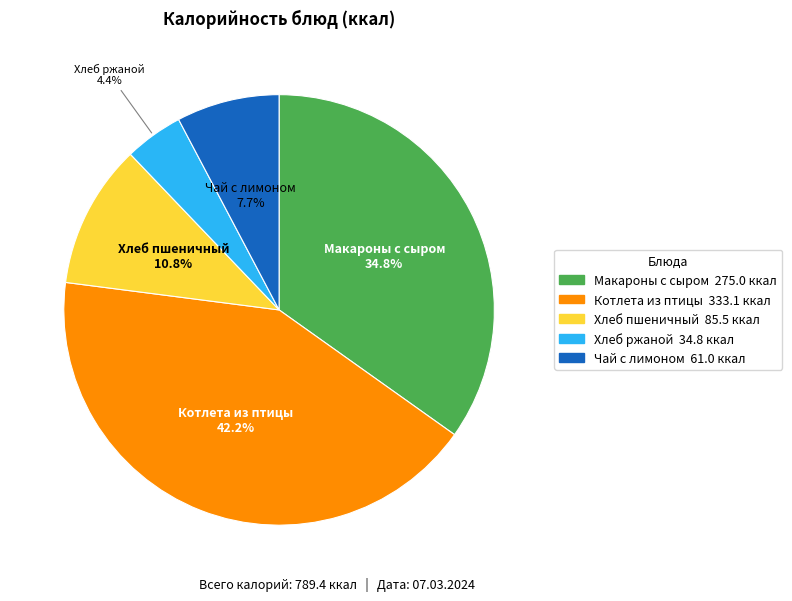

Rank the categories by value from lowest to highest.

Хлеб ржаной, Чай с лимоном, Хлеб пшеничный, Макароны с сыром, Котлета из птицы